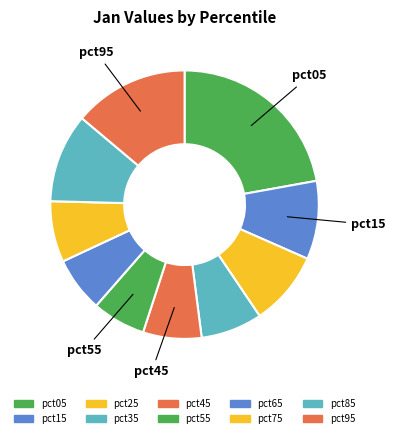

How many slices are in this pie chart?

10